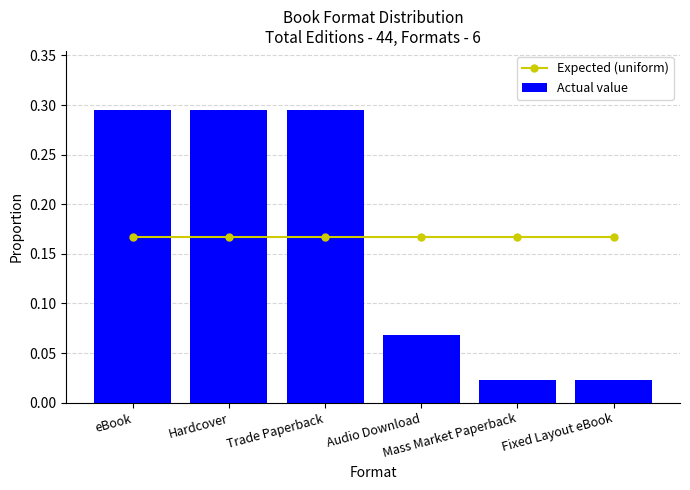

Is the value of Expected (uniform) at Mass Market Paperback greater than the value of Actual value at Mass Market Paperback?

Yes